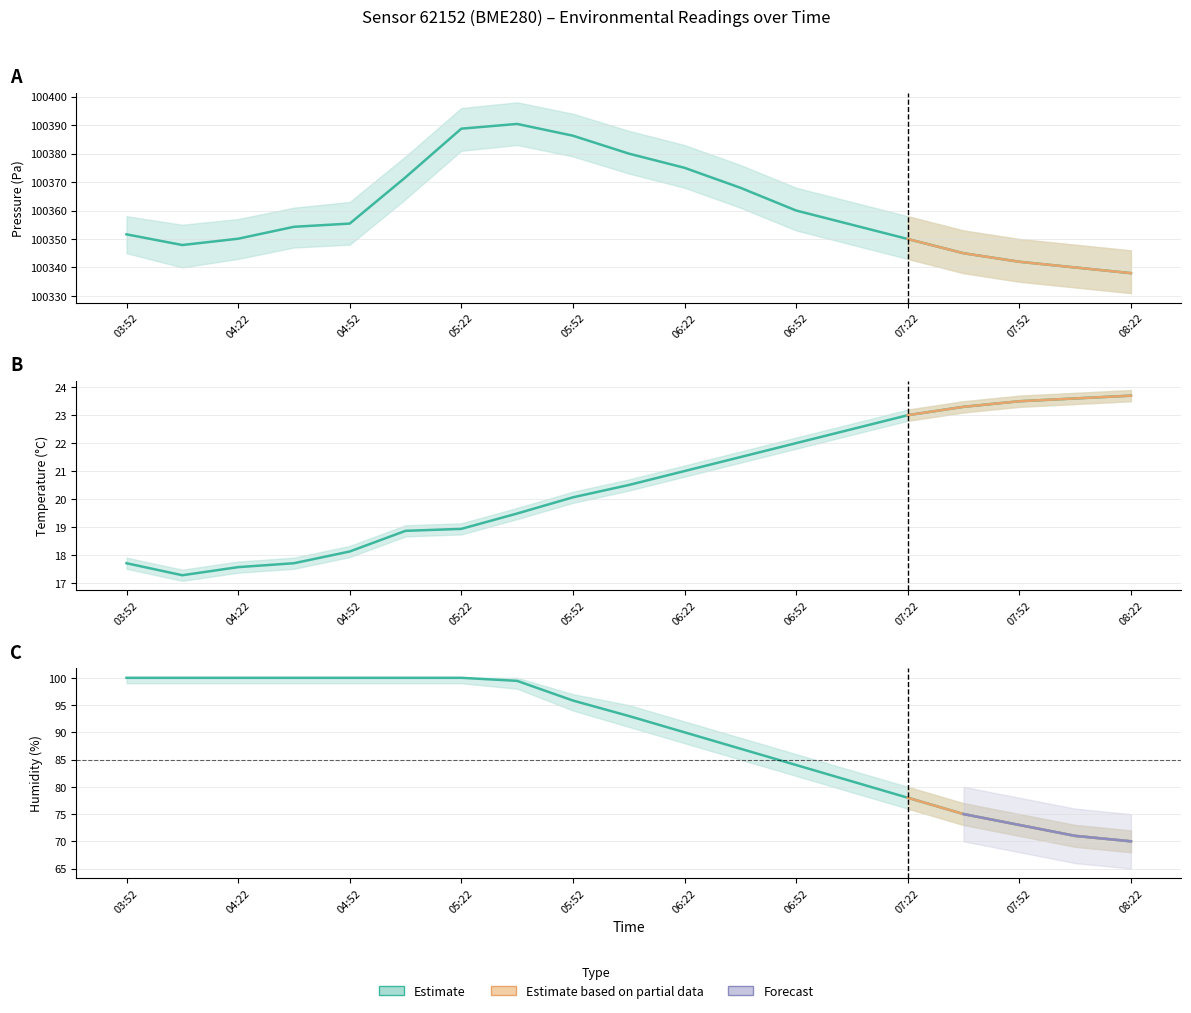

What is the difference between the temperature values at 05:37 and 08:07?

4.1